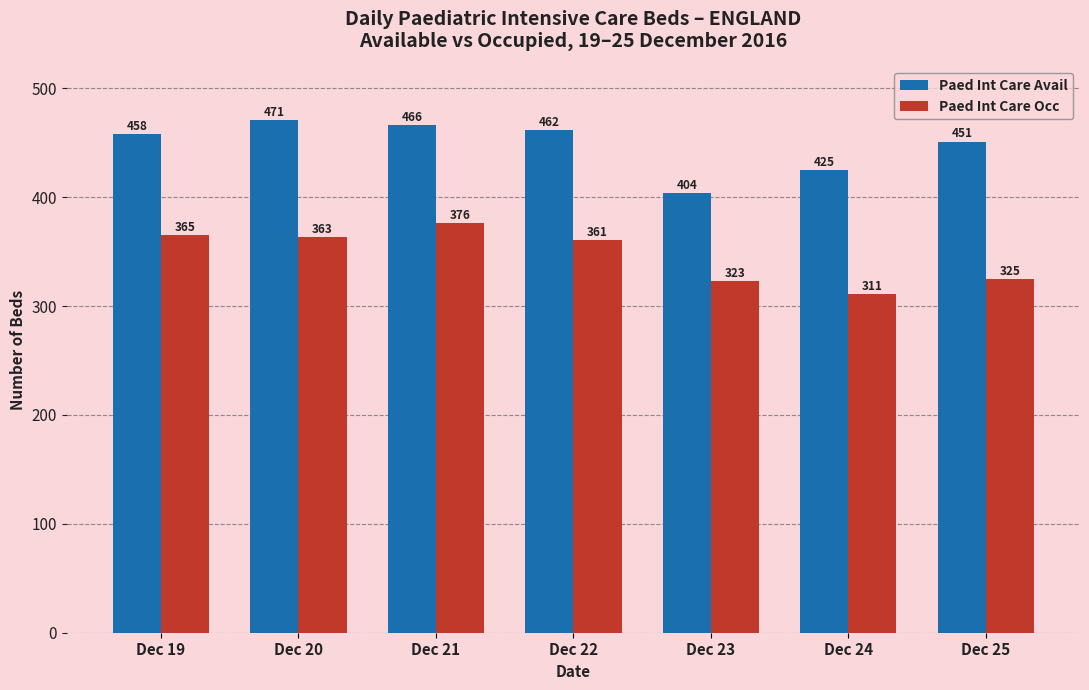

What is the difference between the second highest and minimum values in the Paed Int Care Occ series?

54